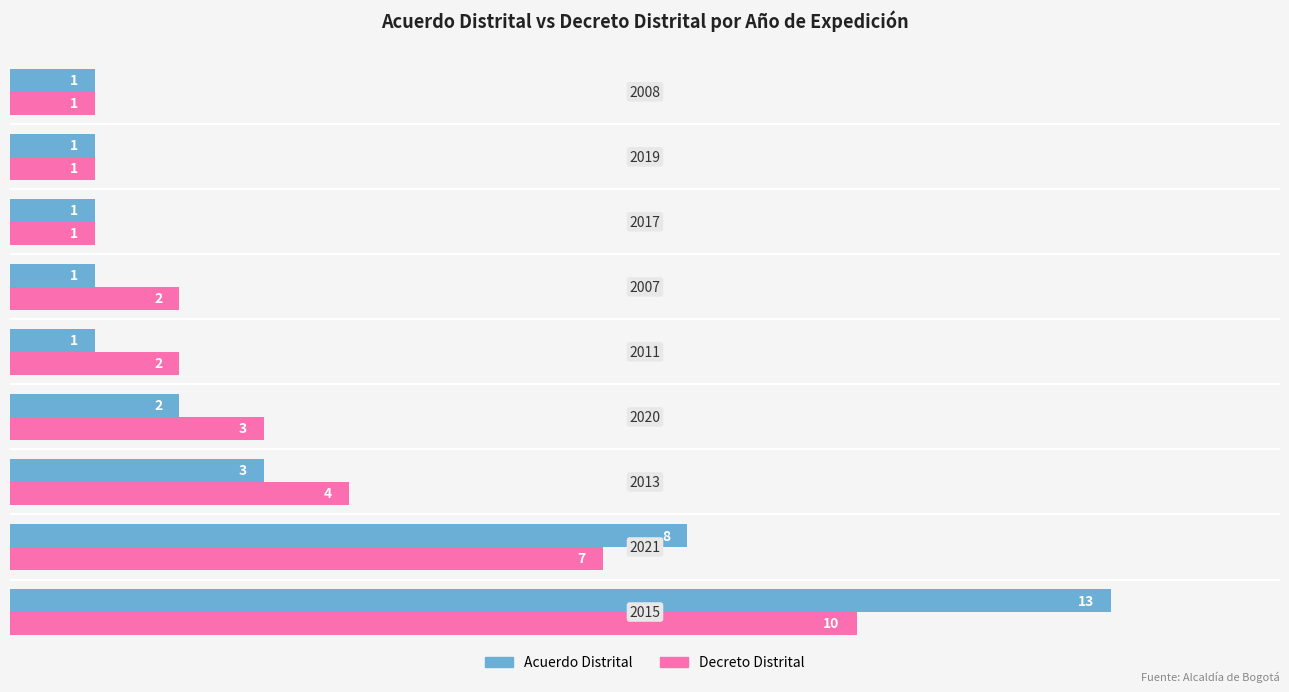

How many Decreto Distrital values are between 1 and 4?

7